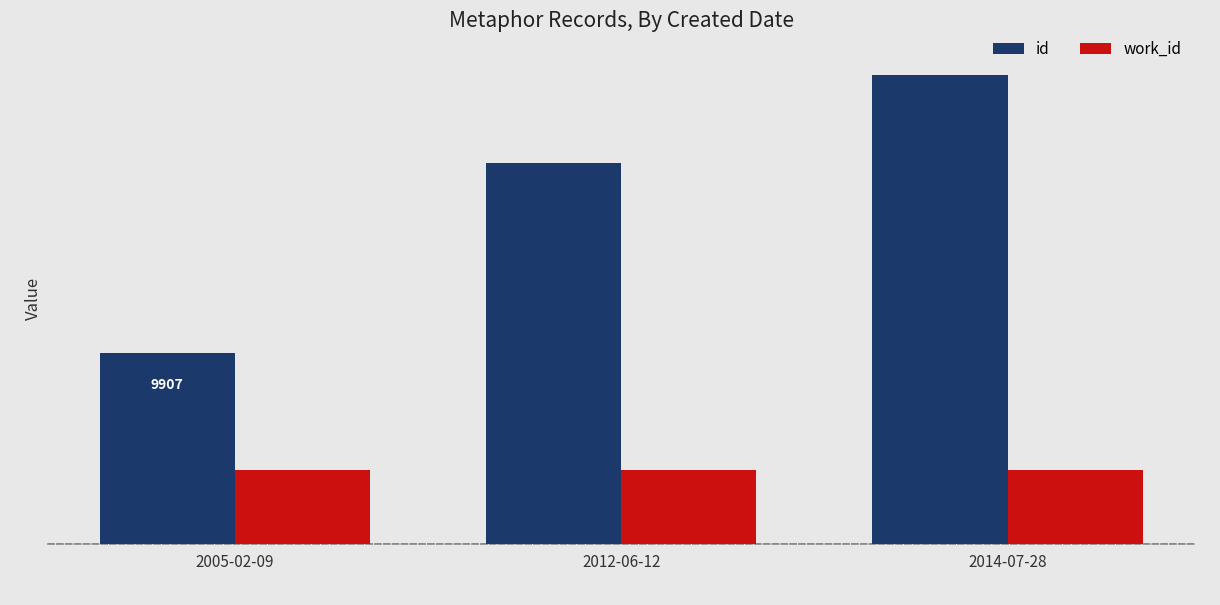

How many id values are between 9907 and 24322?

3